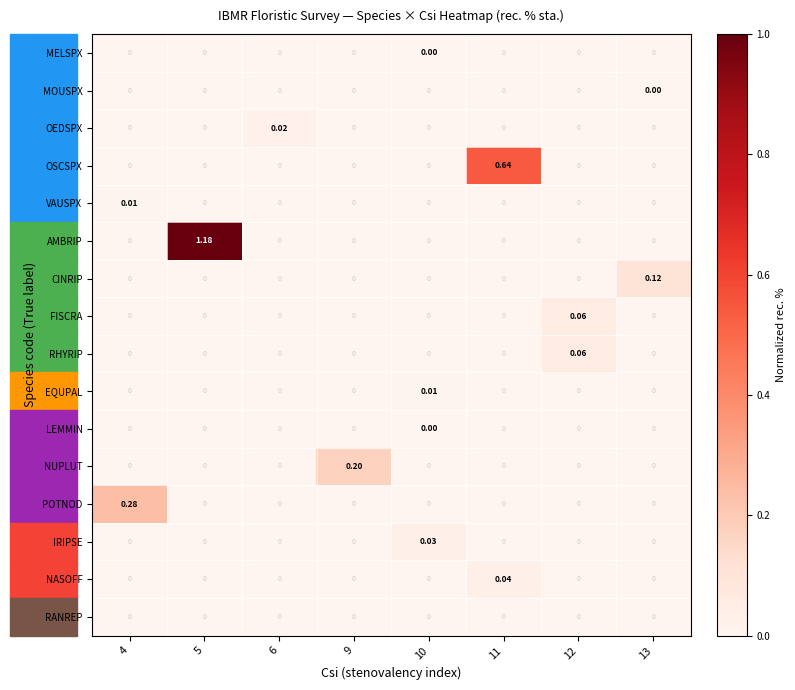

Which series has the widest spread of values?

AMBRIP